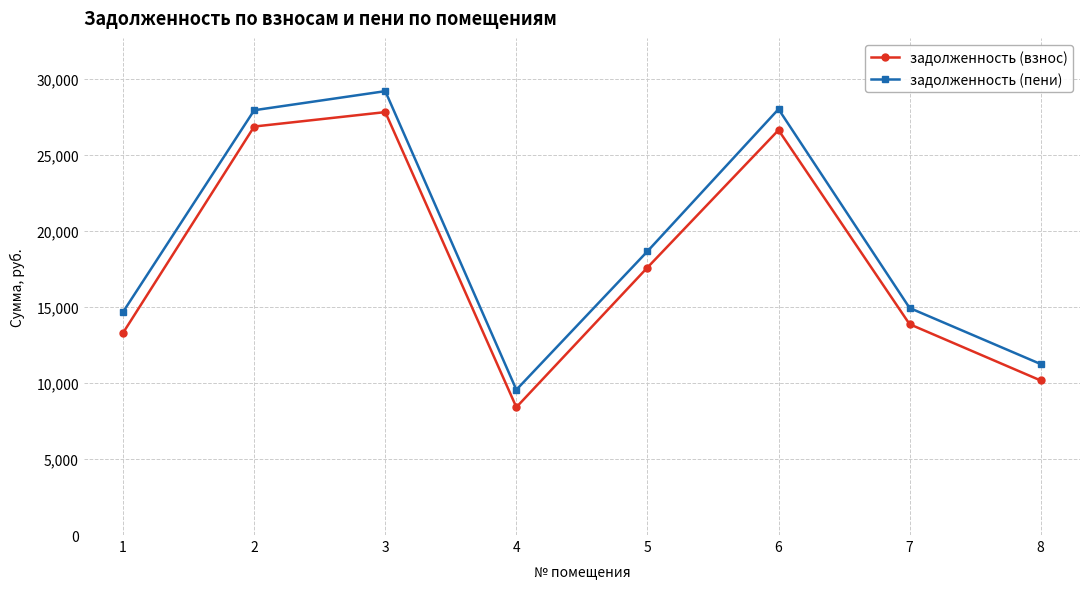

Between 2 and 4, which series saw the biggest shift?

задолженность (взнос)